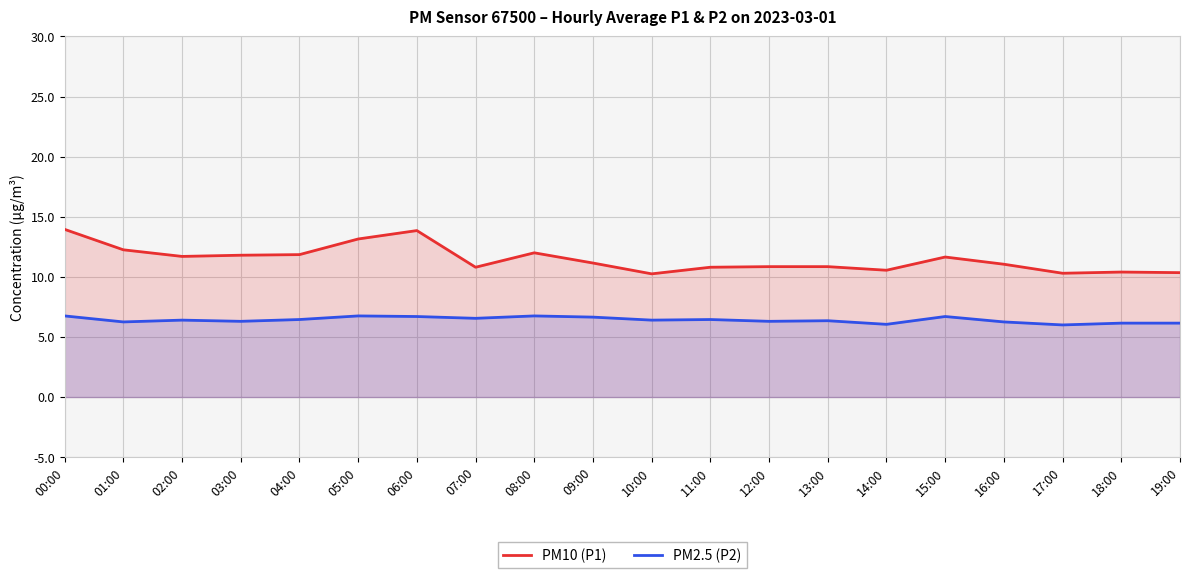

What is the sum of the PM10 (P1) values at 16:00 and 08:00?

23.1